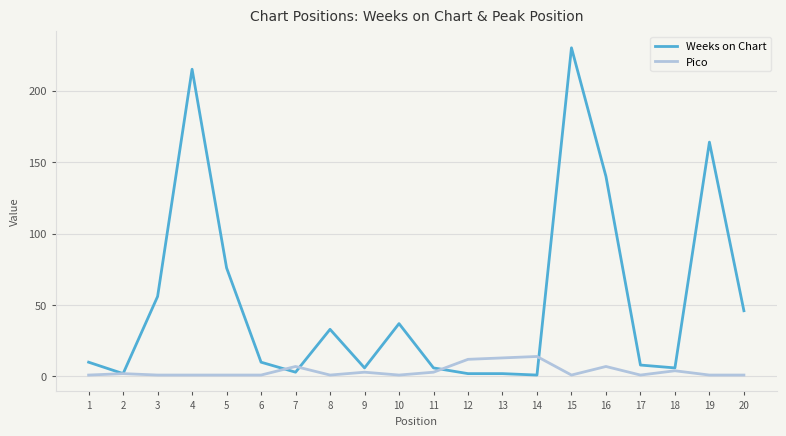

At how many categories does at least one series exceed 191?

2